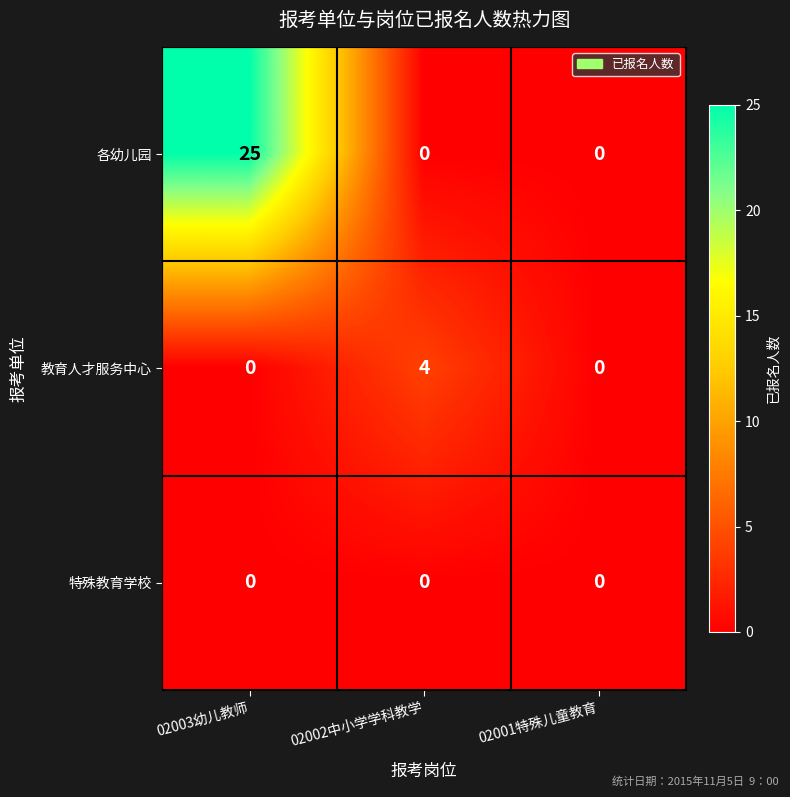

Which category has the highest value in the 教育人才服务中心 series?

02002中小学学科教学